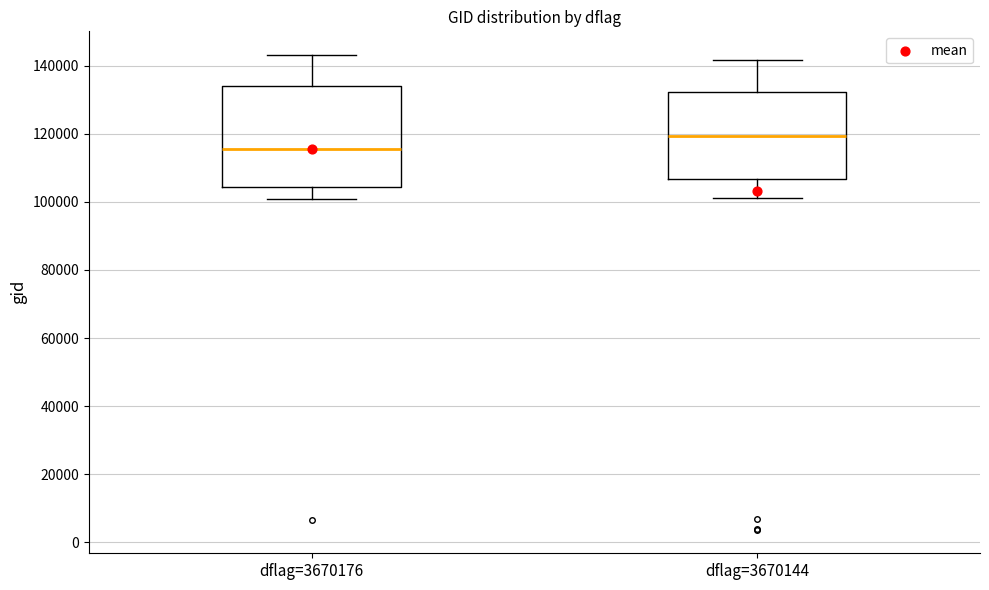

Reading left to right, read every box against the y-axis: the position of its median line, the range the box covers, and the ends of its whiskers. The values are not printed on the chart, so give them approximately, as read against the axis.

dflag=3670176: median 116000, box 104000 to 134000, whiskers 100000 to 144000
dflag=3670144: median 120000, box 106000 to 132000, whiskers 102000 to 142000